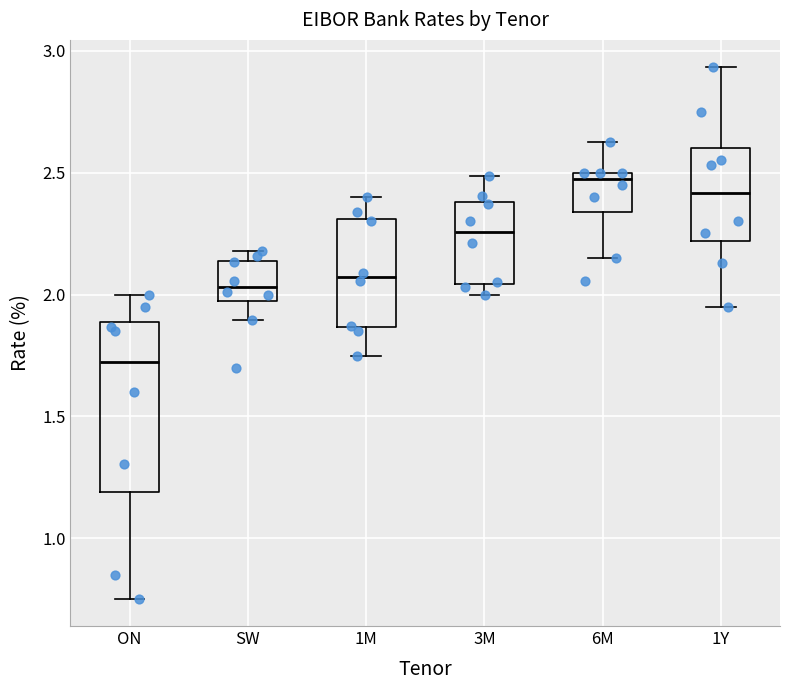

Comparing the boxes themselves (not the whiskers), which one is the tallest?

ON